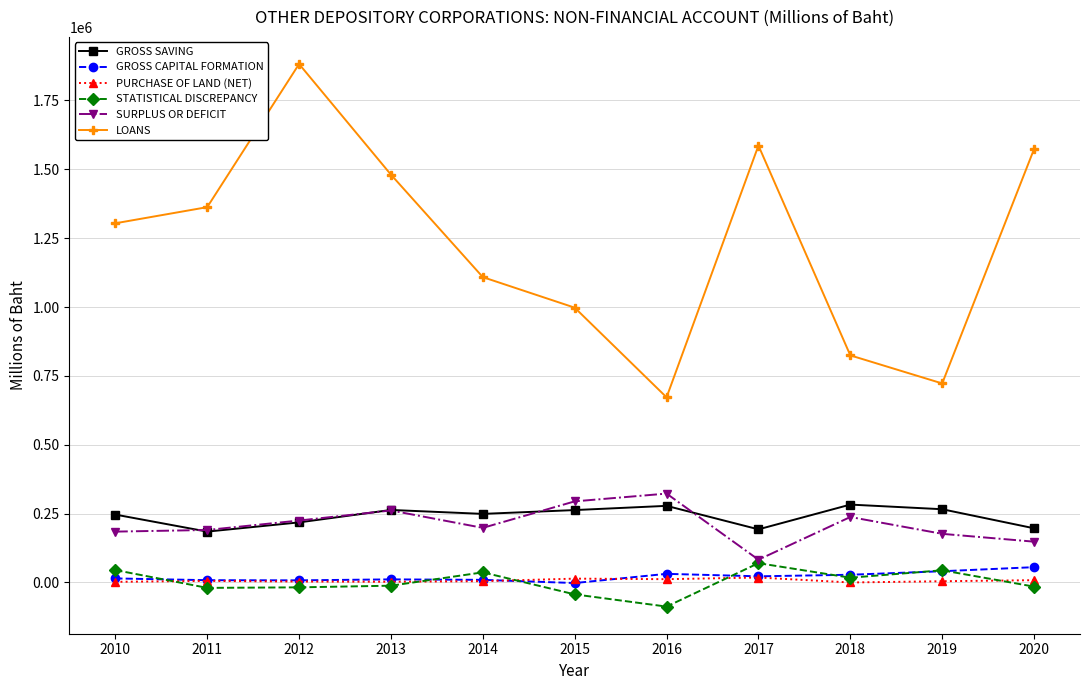

The value of SURPLUS OR DEFICIT at 2018 is 237611. True or false?

True